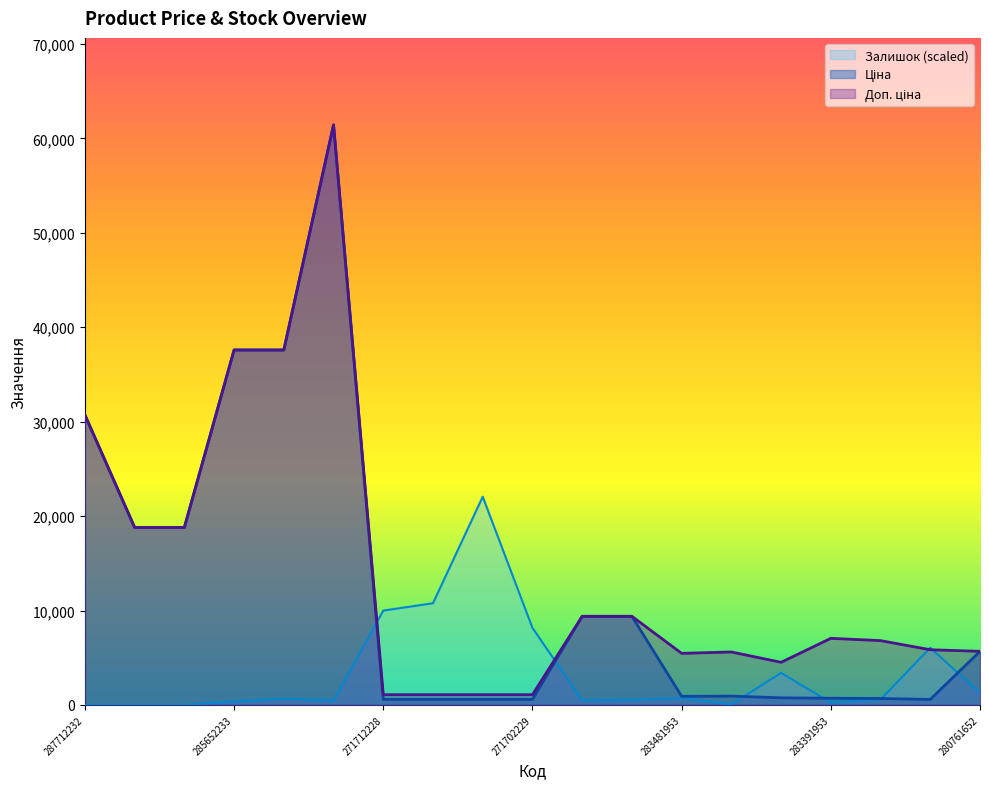

Rank the categories by Залишок value from lowest to highest.

287712232, 287692233, 287692231, 283451953, 283391953, 285652233, 285672232, 273702193, 273702194, 283361953, 285652231, 283481953, 280761652, 283421953, 283331953, 271702229, 271712228, 271712227, 271702230